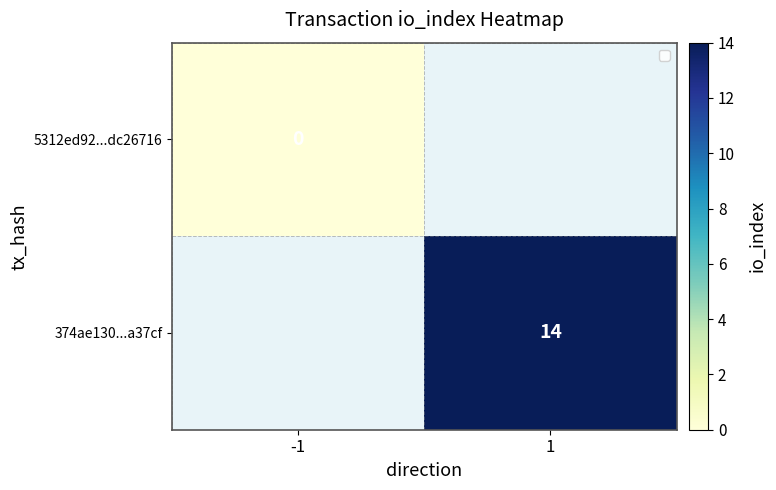

How many categories are shown in the chart?

2